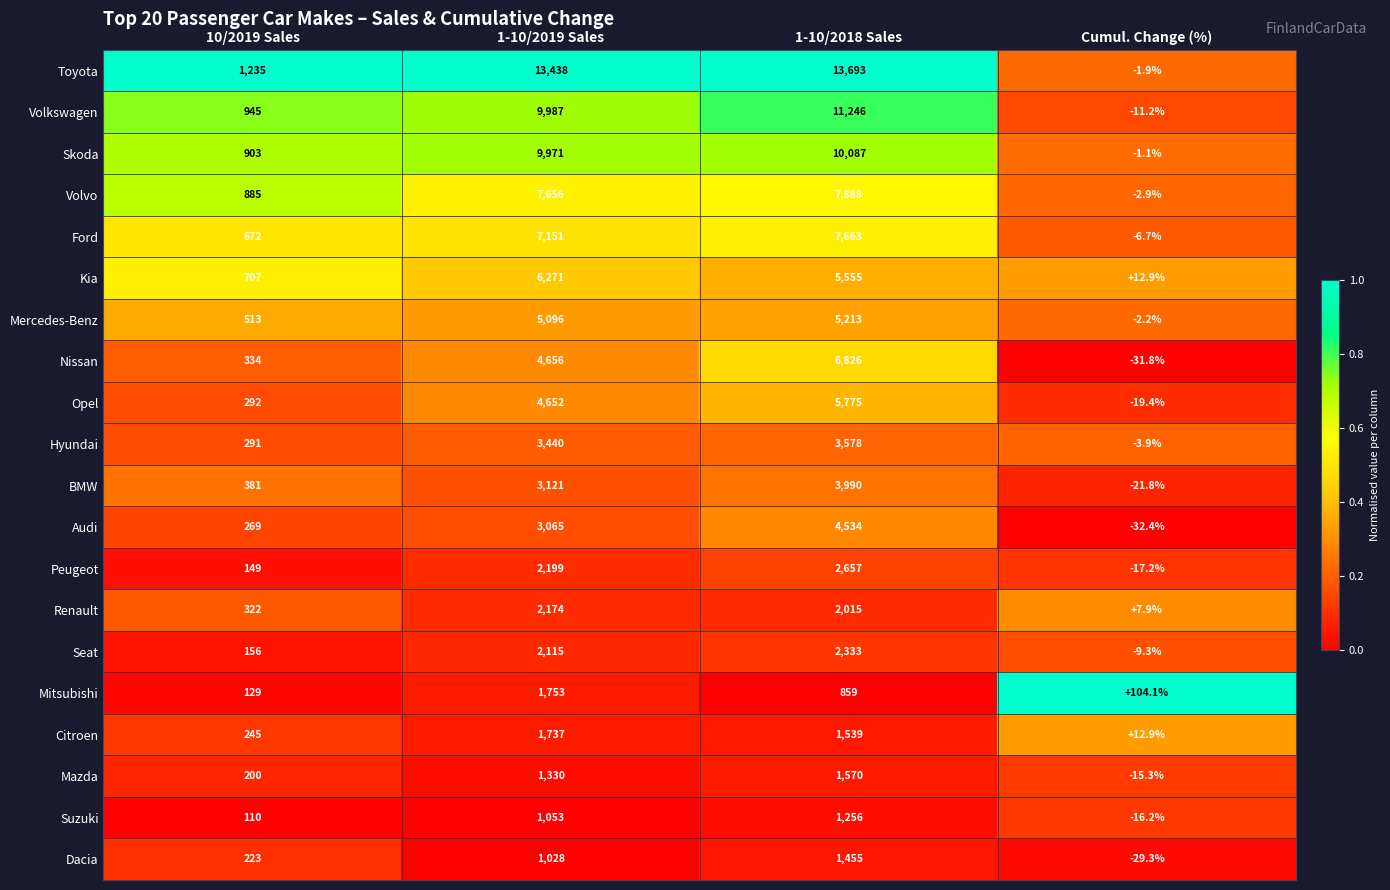

What is the total value across all series at 10/2019 Sales?

8961.0